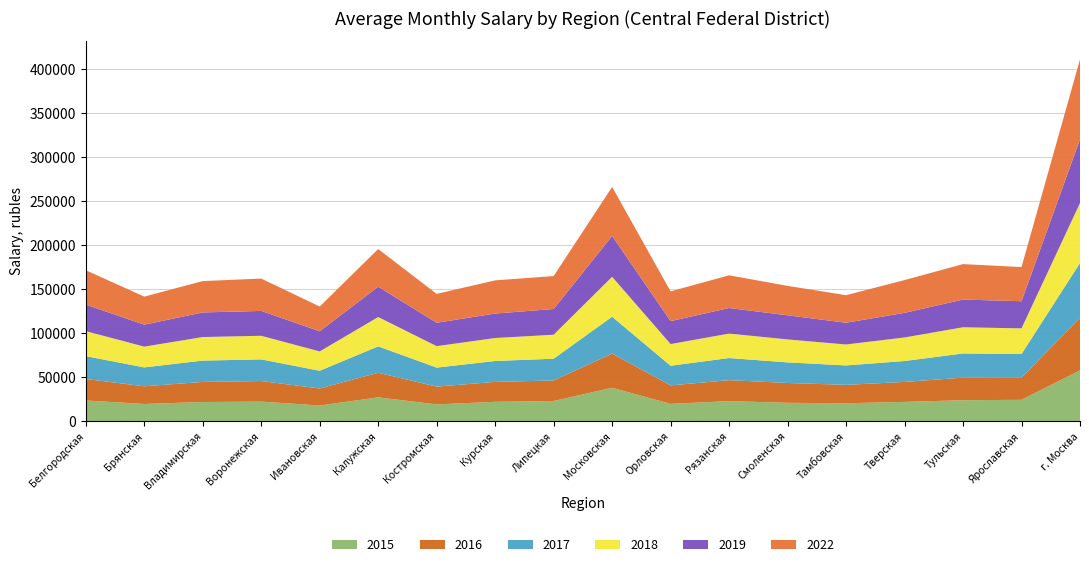

Reading left to right, transcribe all the data shown in this chart.

2015: 23702	19754	21995	22413	18031	27254	19267	22202	23094	38172	19876	23015	21065	20572	22111	24013	24473	57971
2016: 24444	20092	22807	23396	19335	27949	20208	22628	23369	38830	20968	23797	22543	20908	22665	25678	25147	59823
2017: 25968	21458	24239	24616	20140	30024	21619	23785	24726	41921	22350	25146	23400	22083	23806	27465	26883	62186
2018: 28434	23606	26781	26820	21943	33329	24389	26087	27285	45377	24632	27800	26094	23795	26756	29770	29166	68176
2019: 30094	24989	27957	28263	22924	34495	26572	27815	29214	46417	26080	29054	27425	24714	27979	31469	30863	72331
2022: 39089	31866	35621	36755	28110	42781	32808	37702	37439	55676	33815	37158	33432	31308	37220	40321	38812	90870